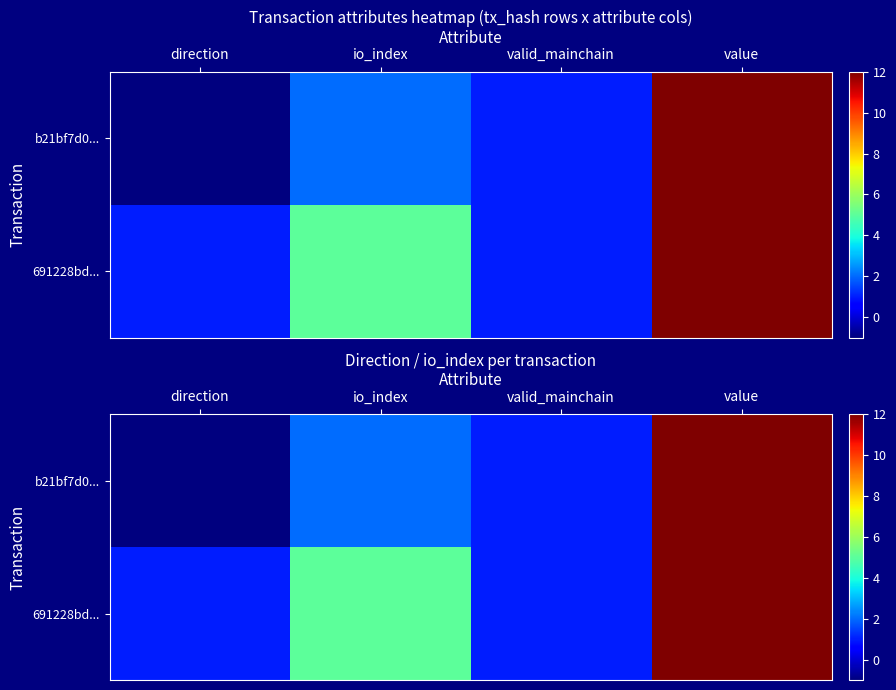

At which category is the sum across all series the highest?

value